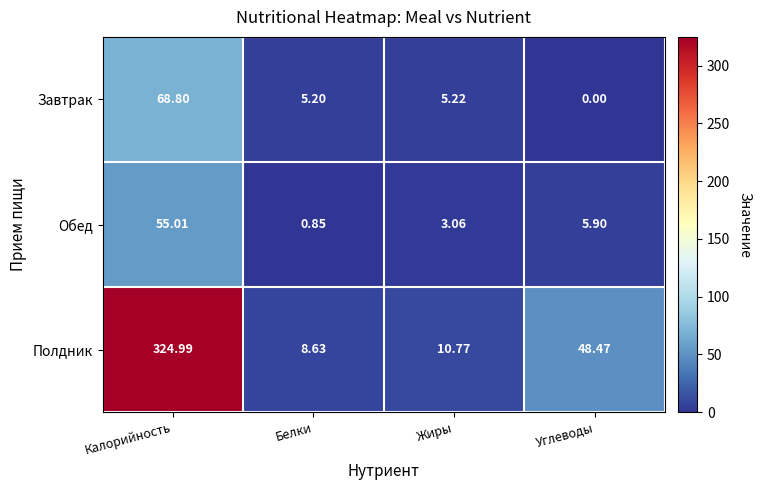

At Белки, list the series in order from largest to smallest.

Полдник, Завтрак, Обед